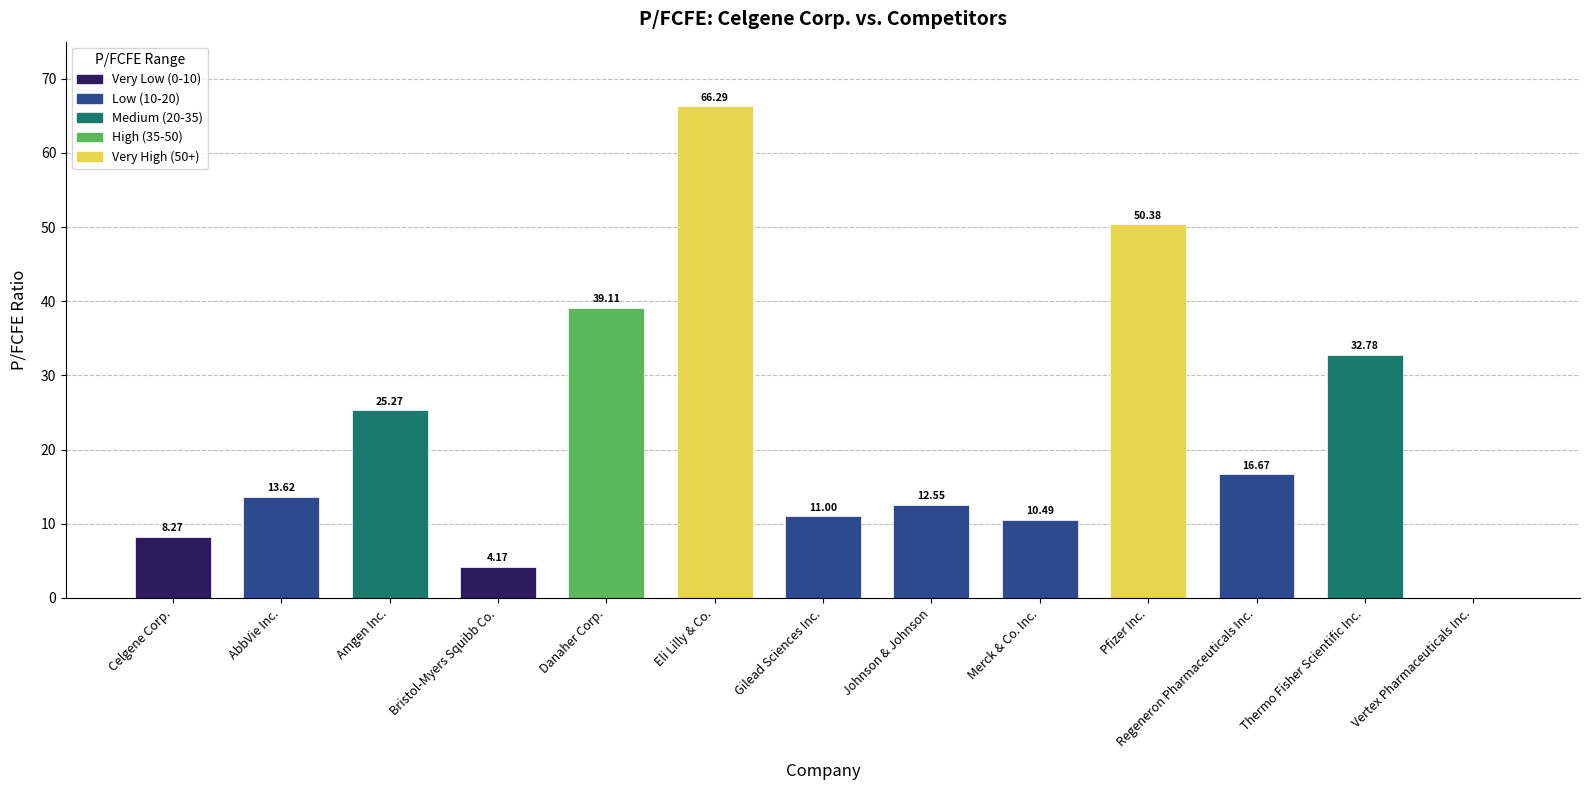

What is the sum of all values?

290.6